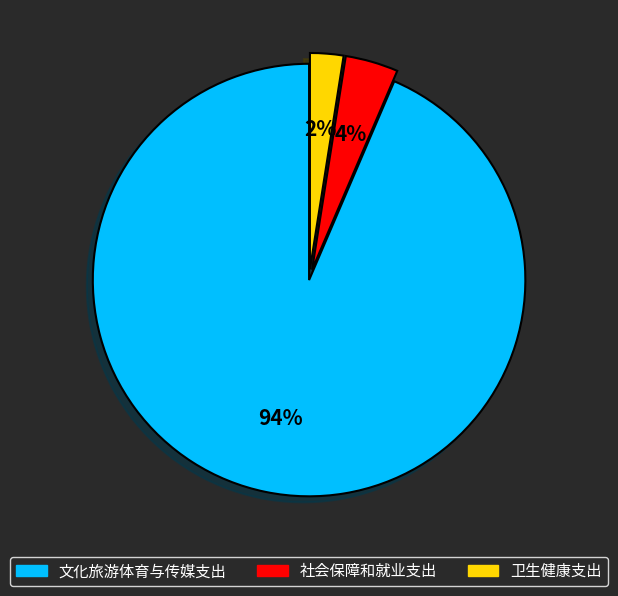

Which category accounts for the majority?

文化旅游体育与传媒支出